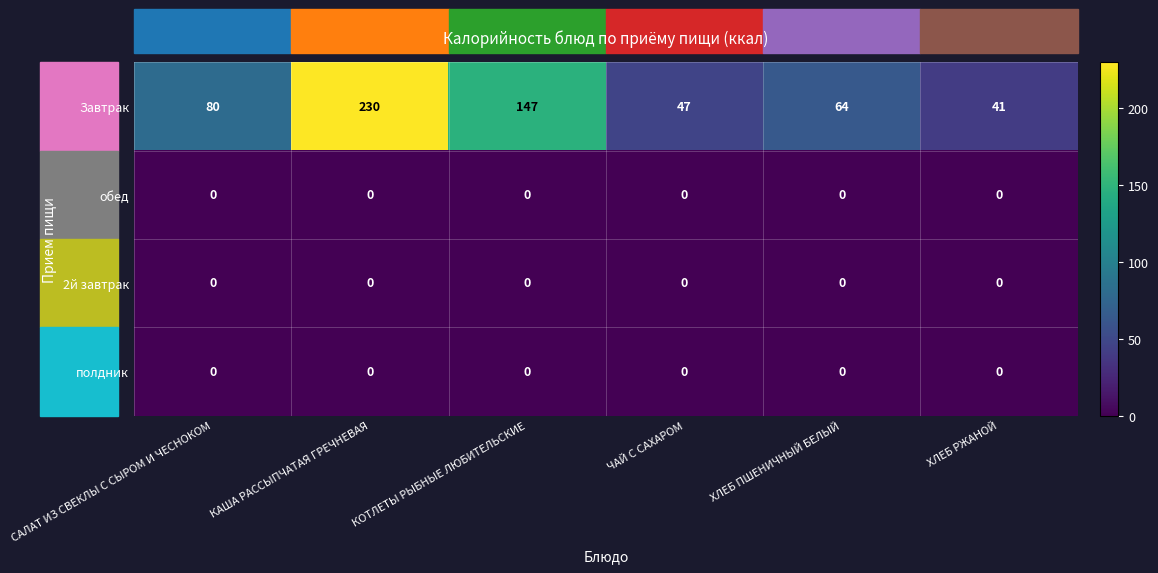

At which label is Завтрак closest to 135?

КОТЛЕТЫ РЫБНЫЕ ЛЮБИТЕЛЬСКИЕ